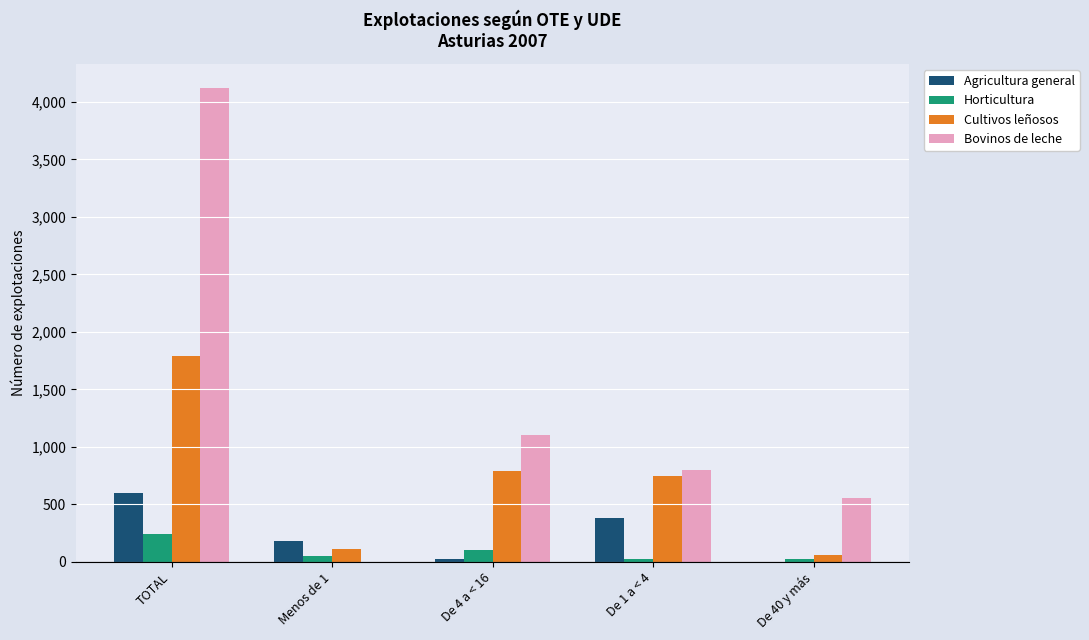

What is the sum of all Cultivos leñosos values?

3501